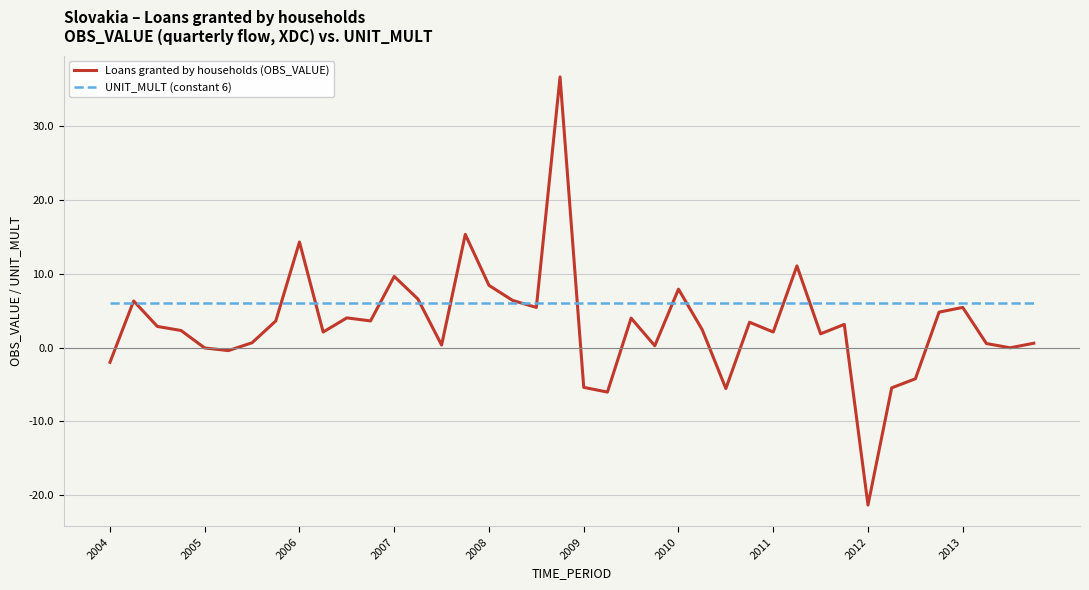

Which series has the largest total across all categories?

UNIT_MULT (constant 6)